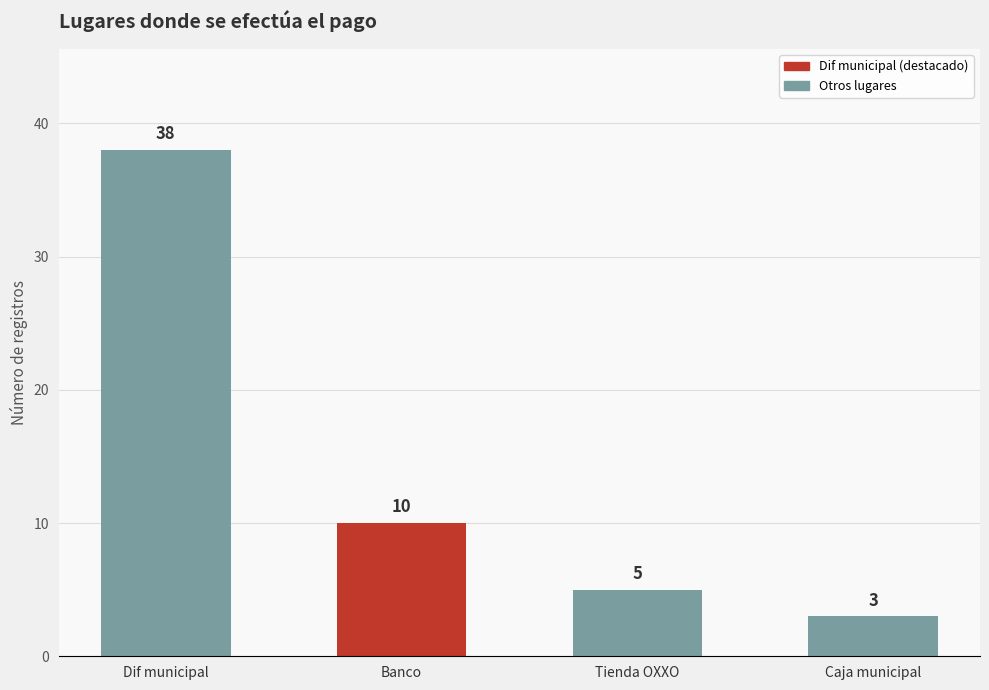

The value at Tienda OXXO is 5. True or false?

True